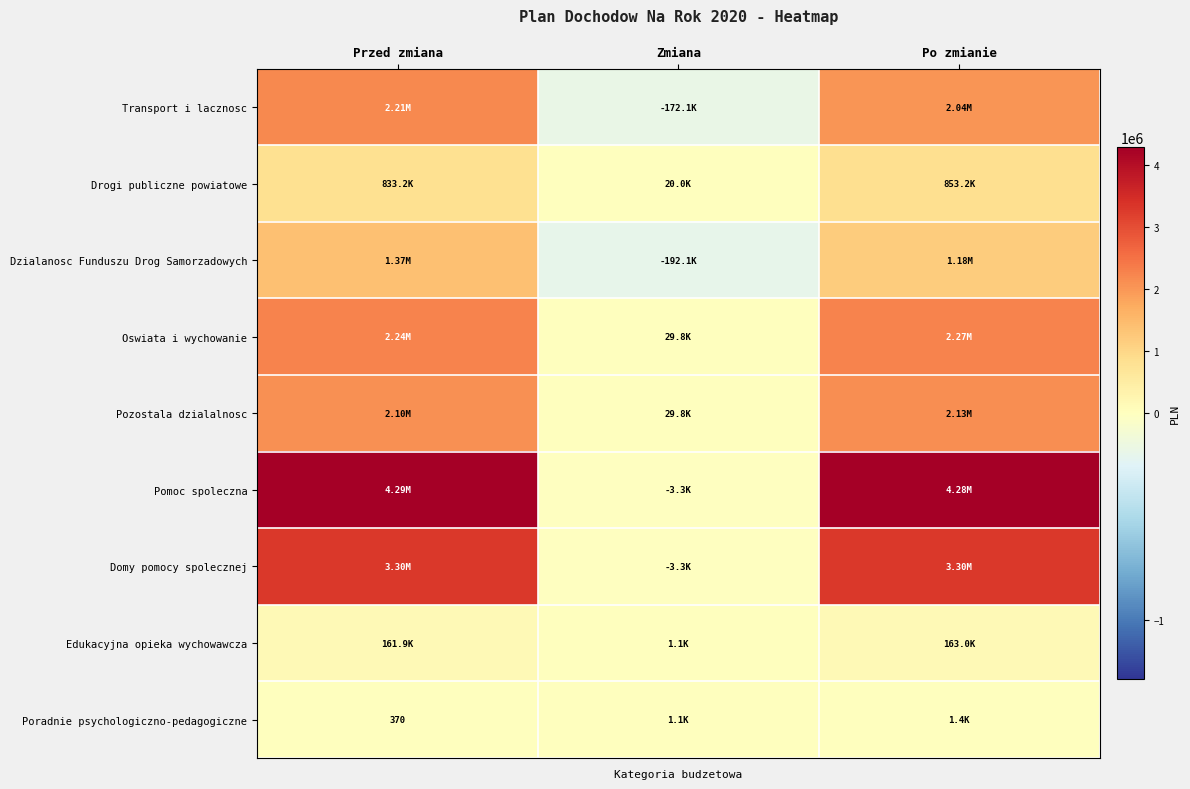

Which category has the lowest value across all series?

Zmiana